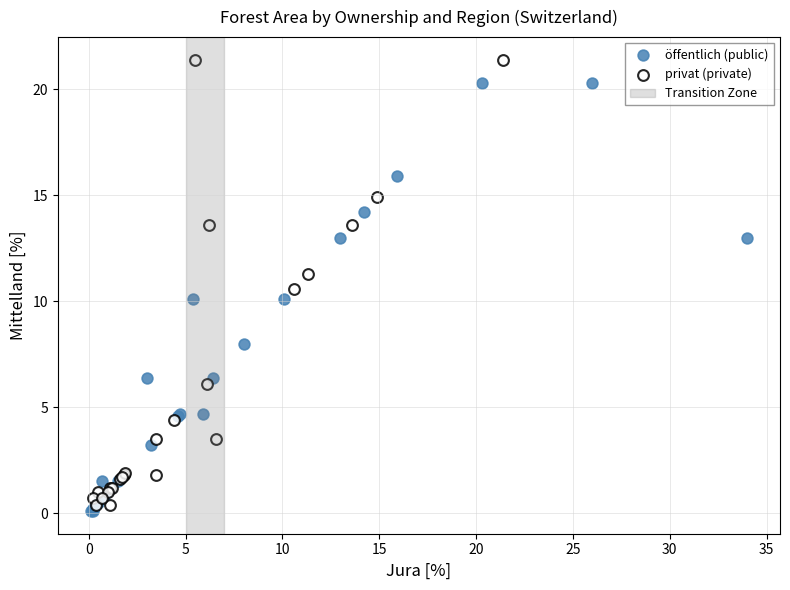

Which series reaches the maximum Y coordinate?

privat (private)